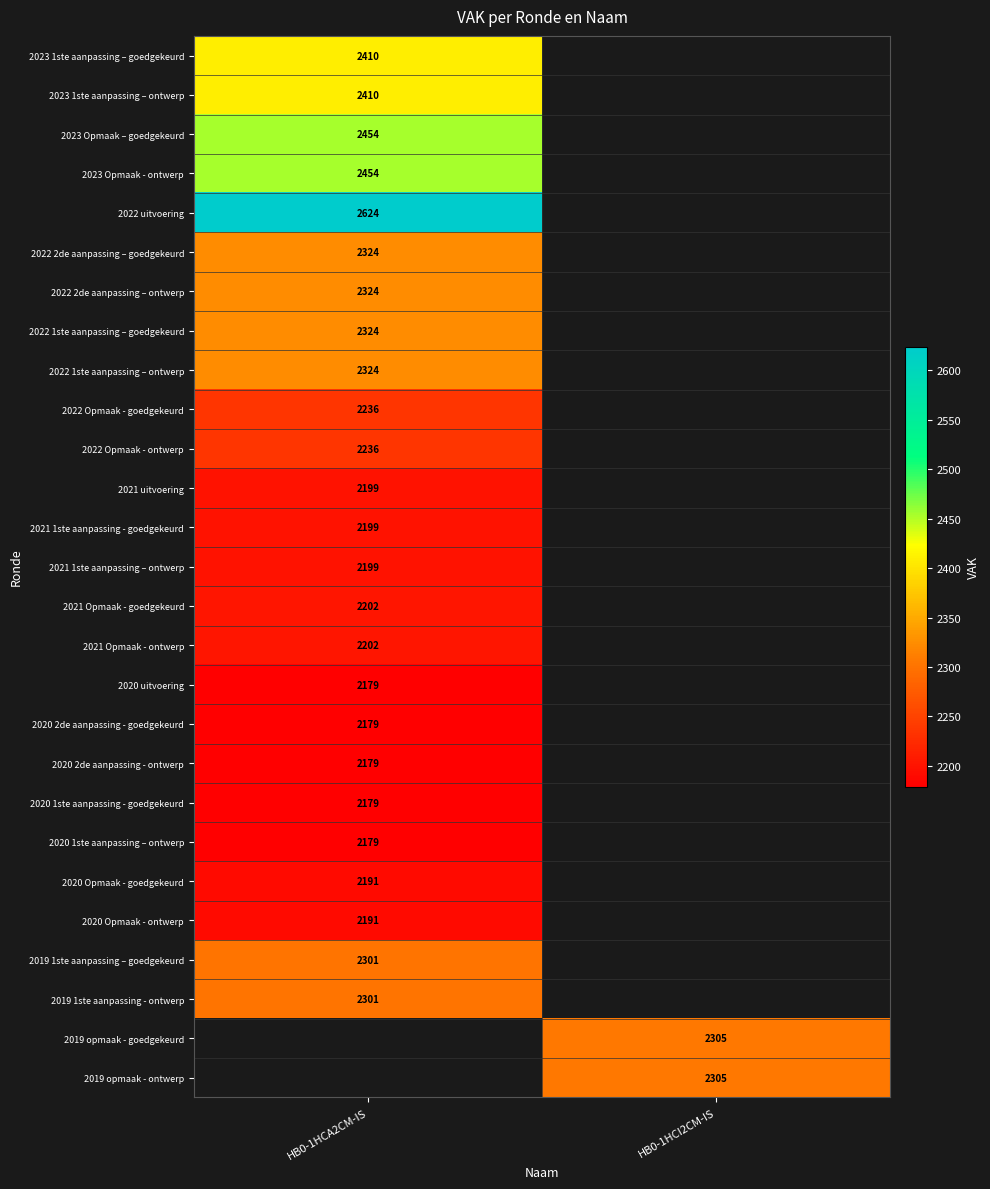

How many data points does each series have?

2